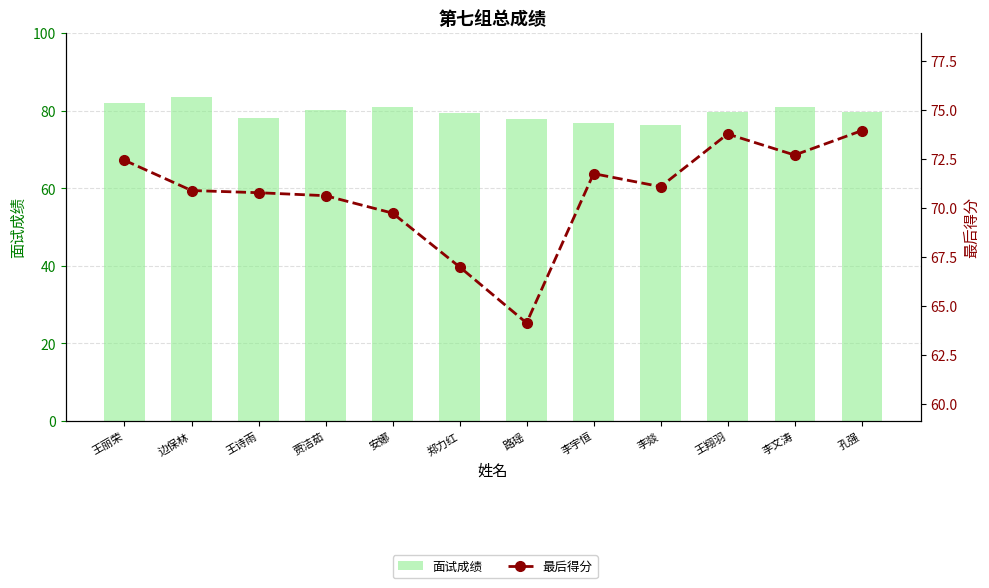

The value of 最后得分 at 孔强 is 117.2. True or false?

False